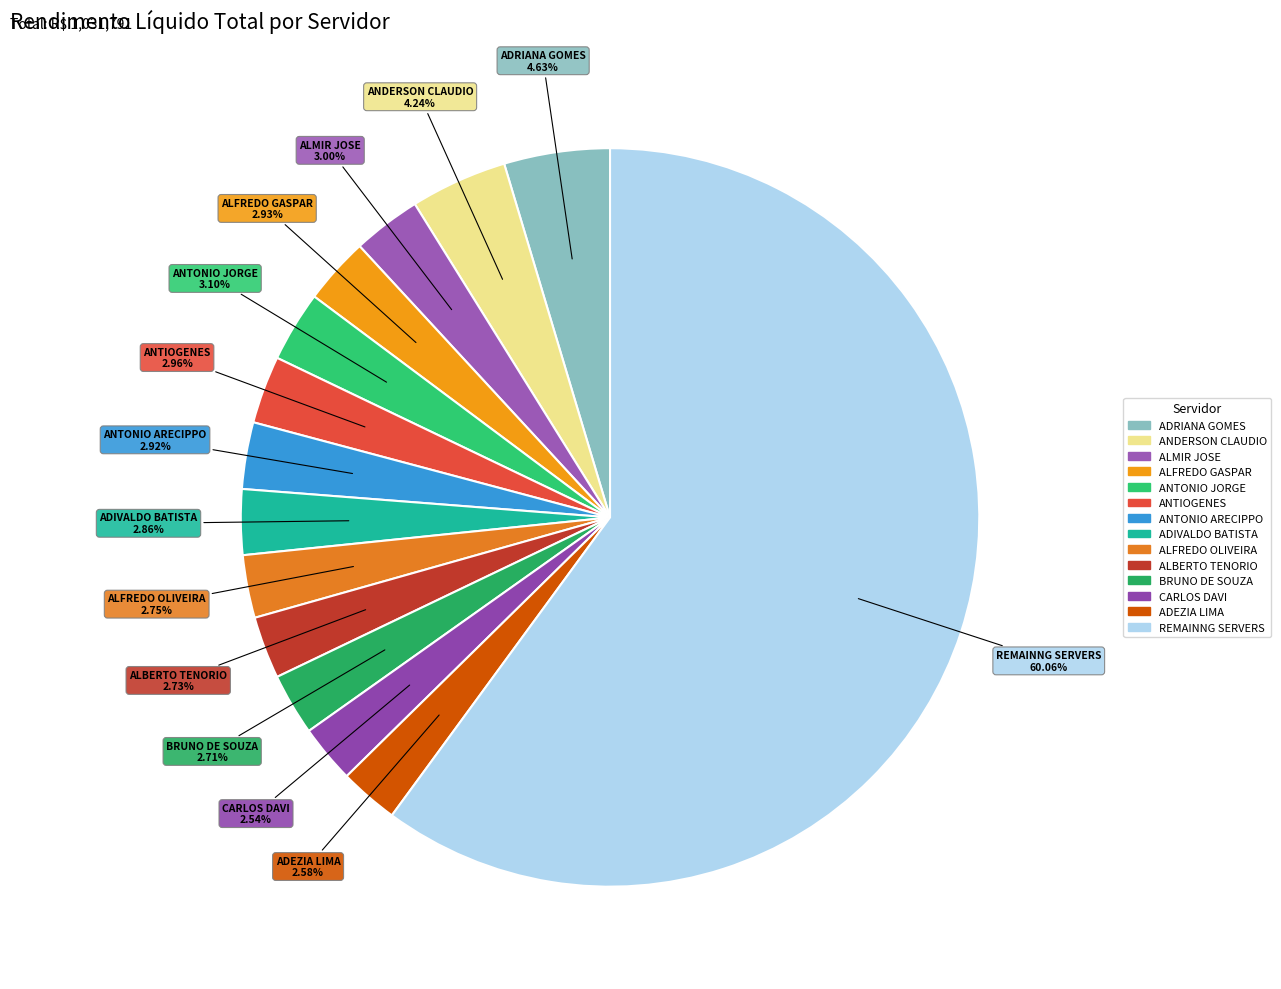

To the nearest percent, what is the average slice percentage?

7%